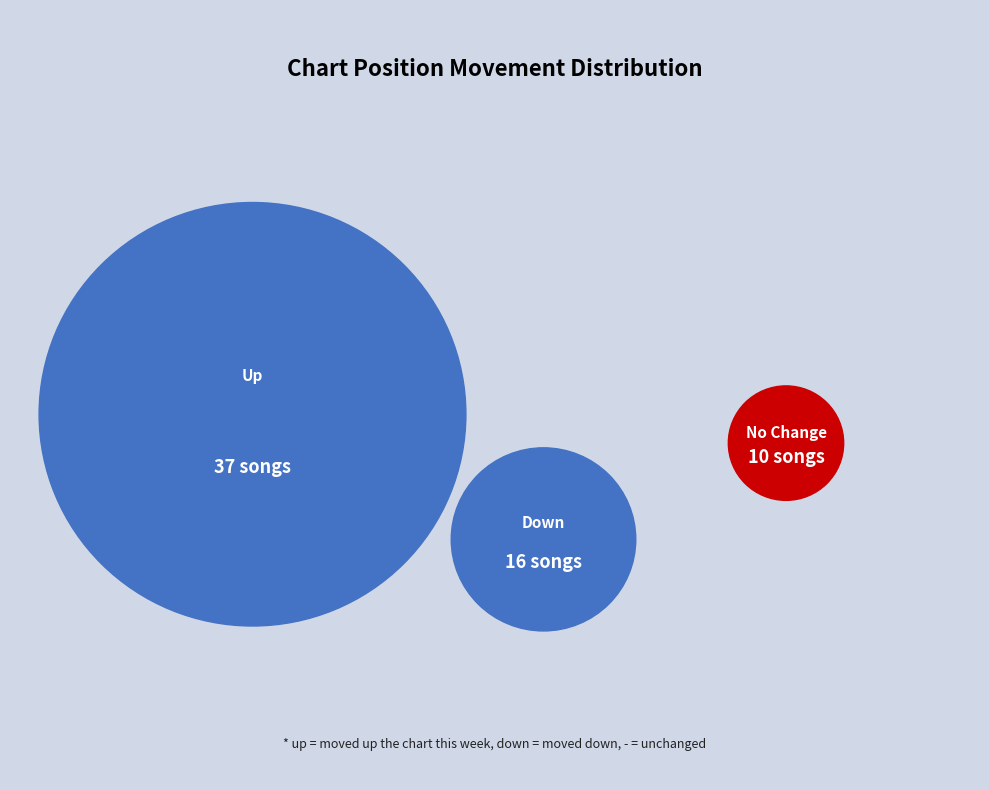

Which category has the smallest portion of the pie?

-